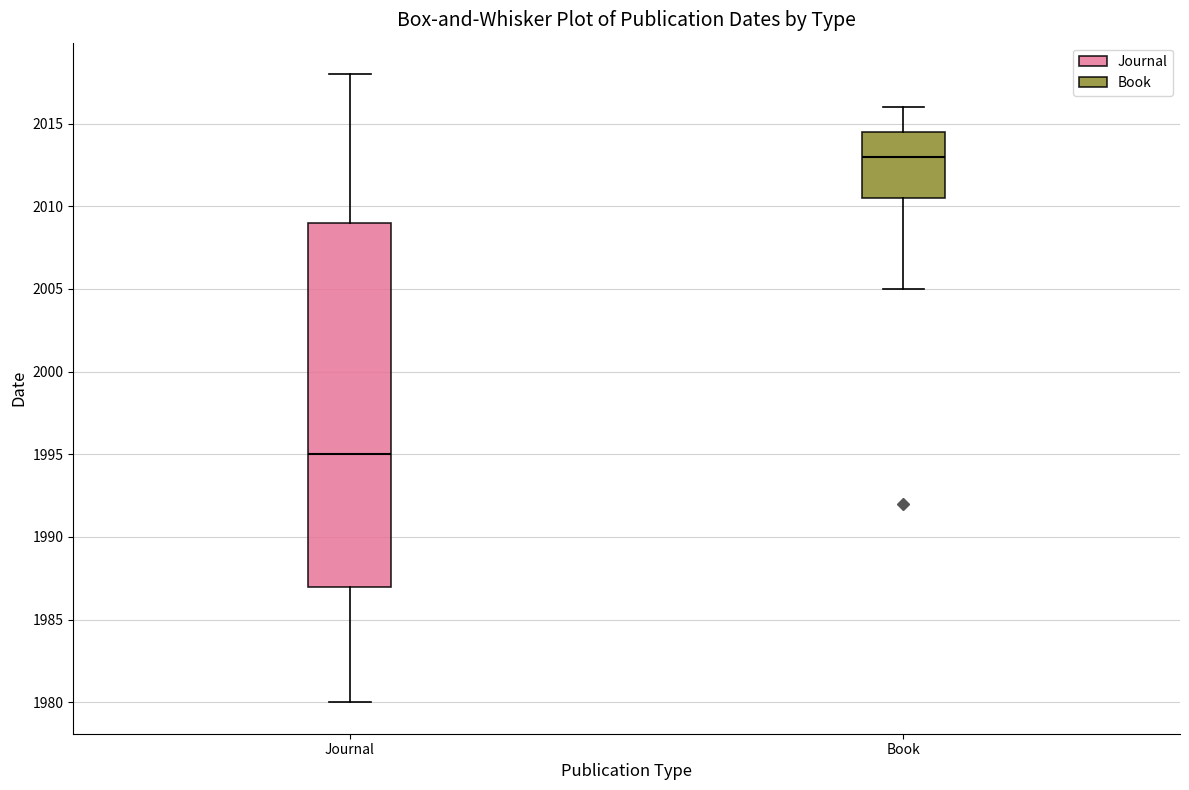

Which box's median line is the lowest?

Journal